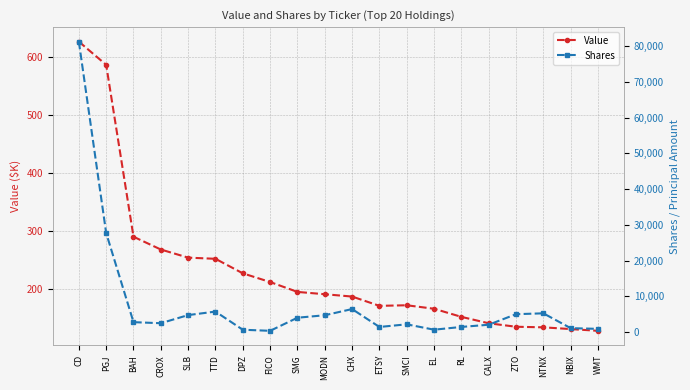

Which label corresponds to the largest value in the chart?

CD